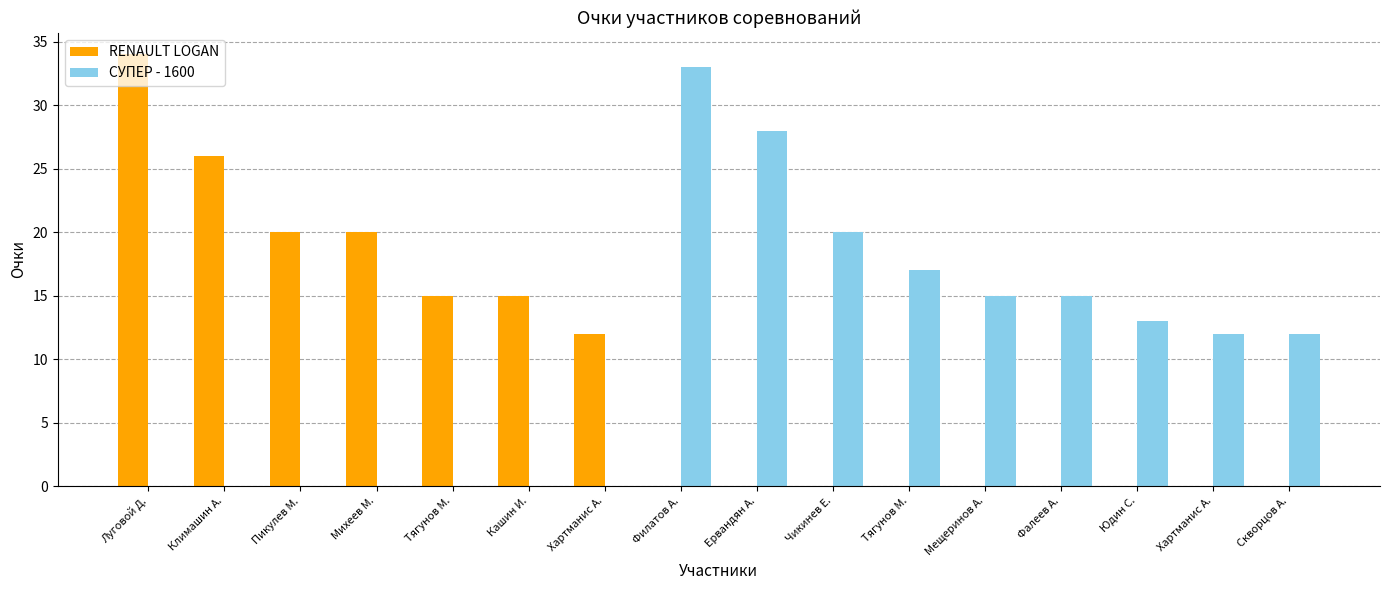

Are the bars horizontal?

No